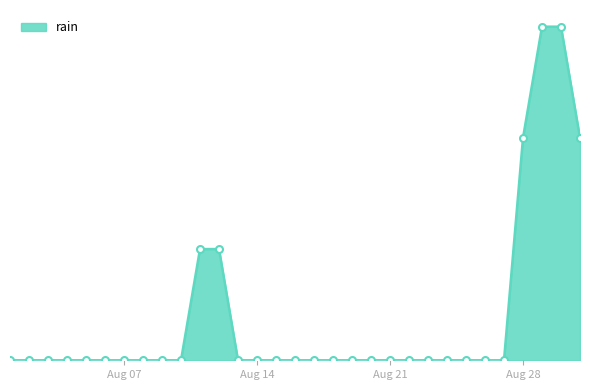

Does the chart have visible grid lines?

No